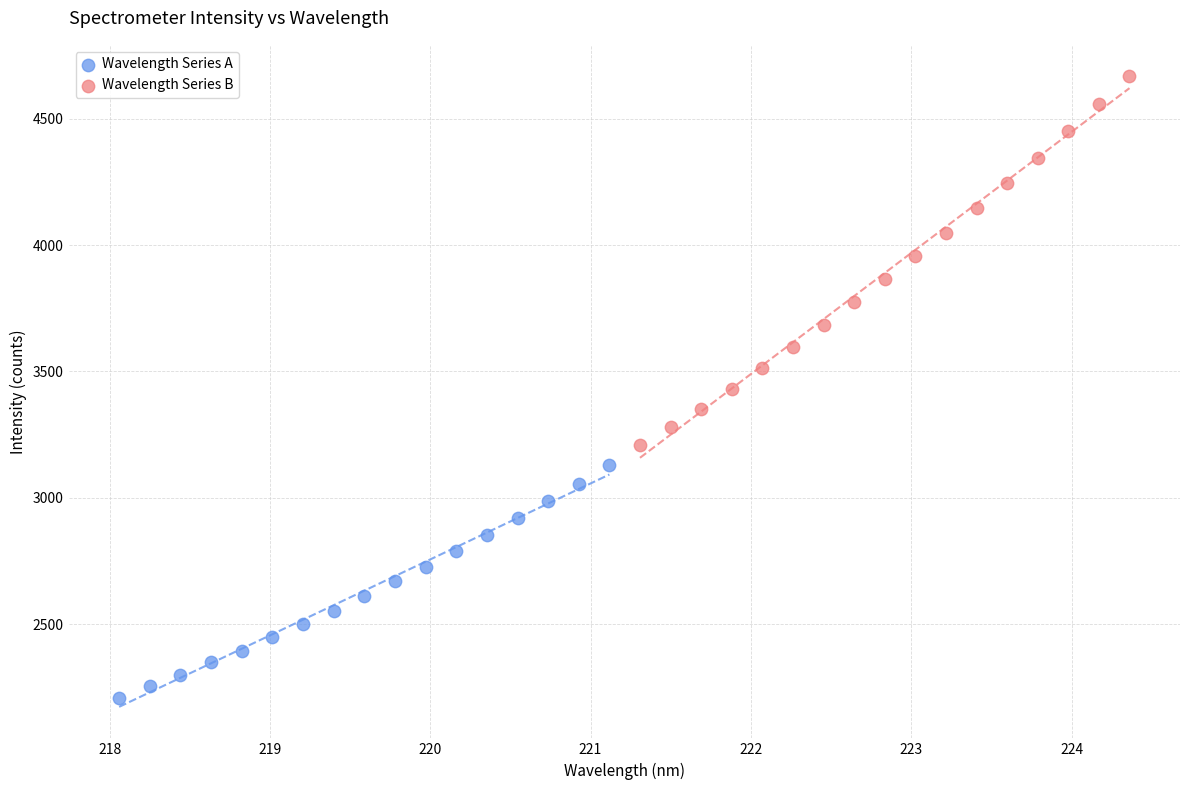

Which series reaches the minimum Y coordinate?

Wavelength Series A